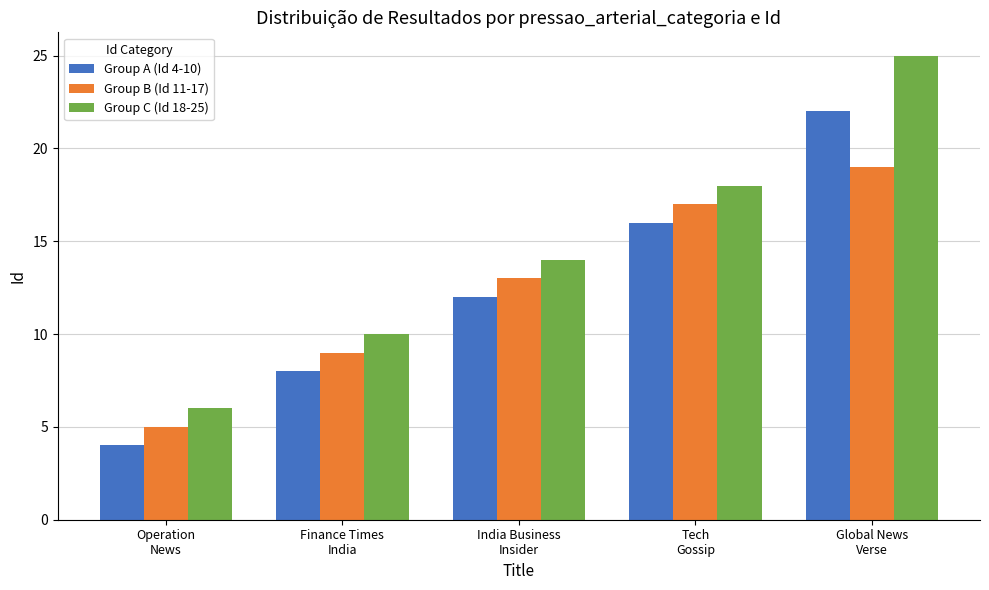

How many Group B (Id 11-17) values are between 9 and 17?

3